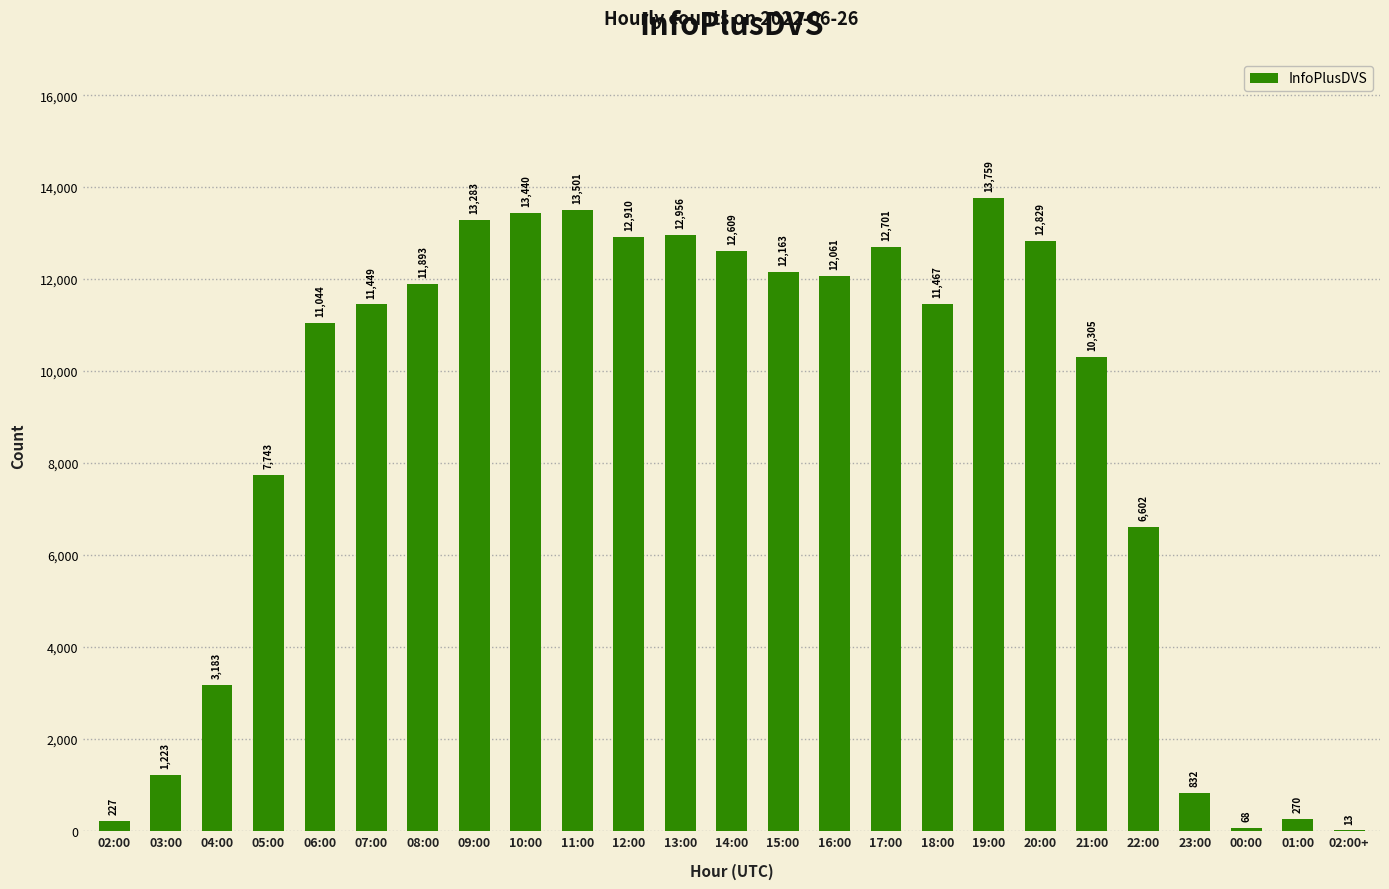

At which category does the chart reach its peak across all series?

19:00